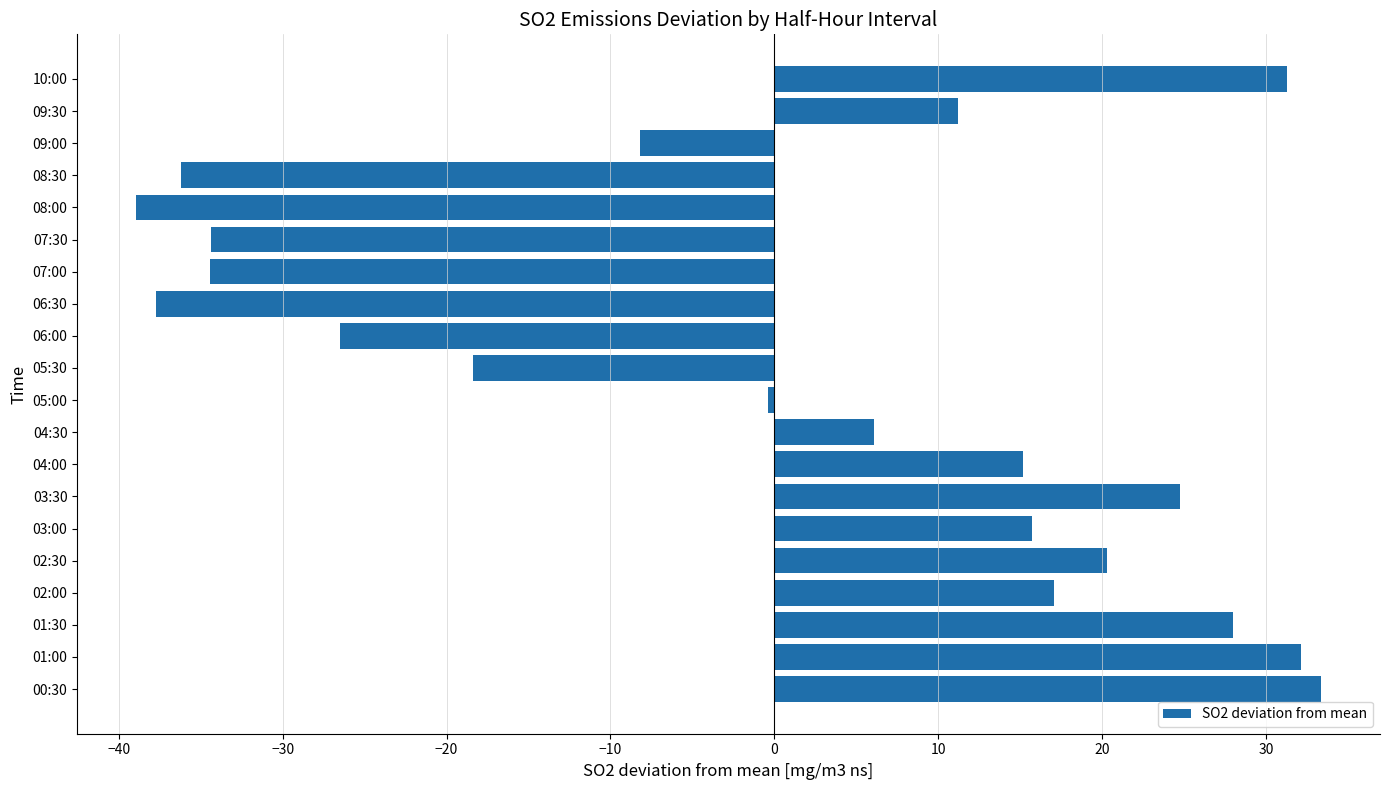

At which label is the value closest to -2?

05:00